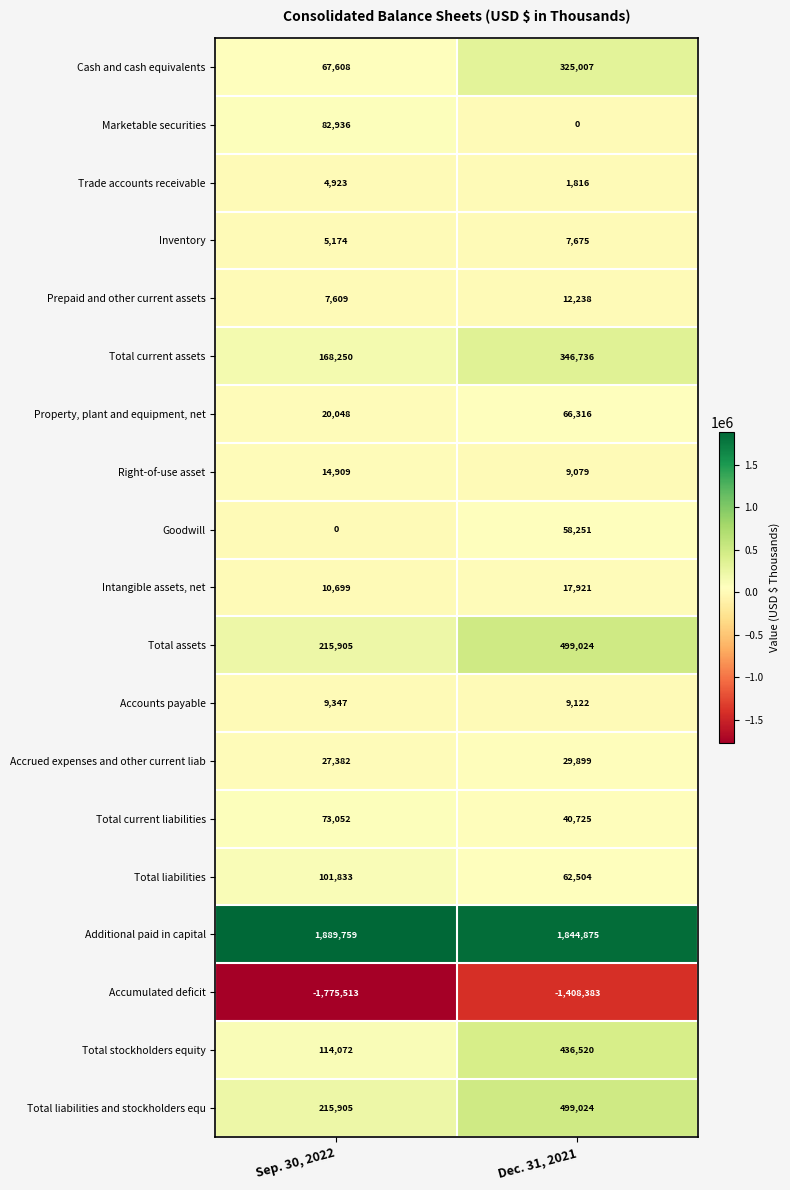

What is the total value across all series at Dec. 31, 2021?

2858349